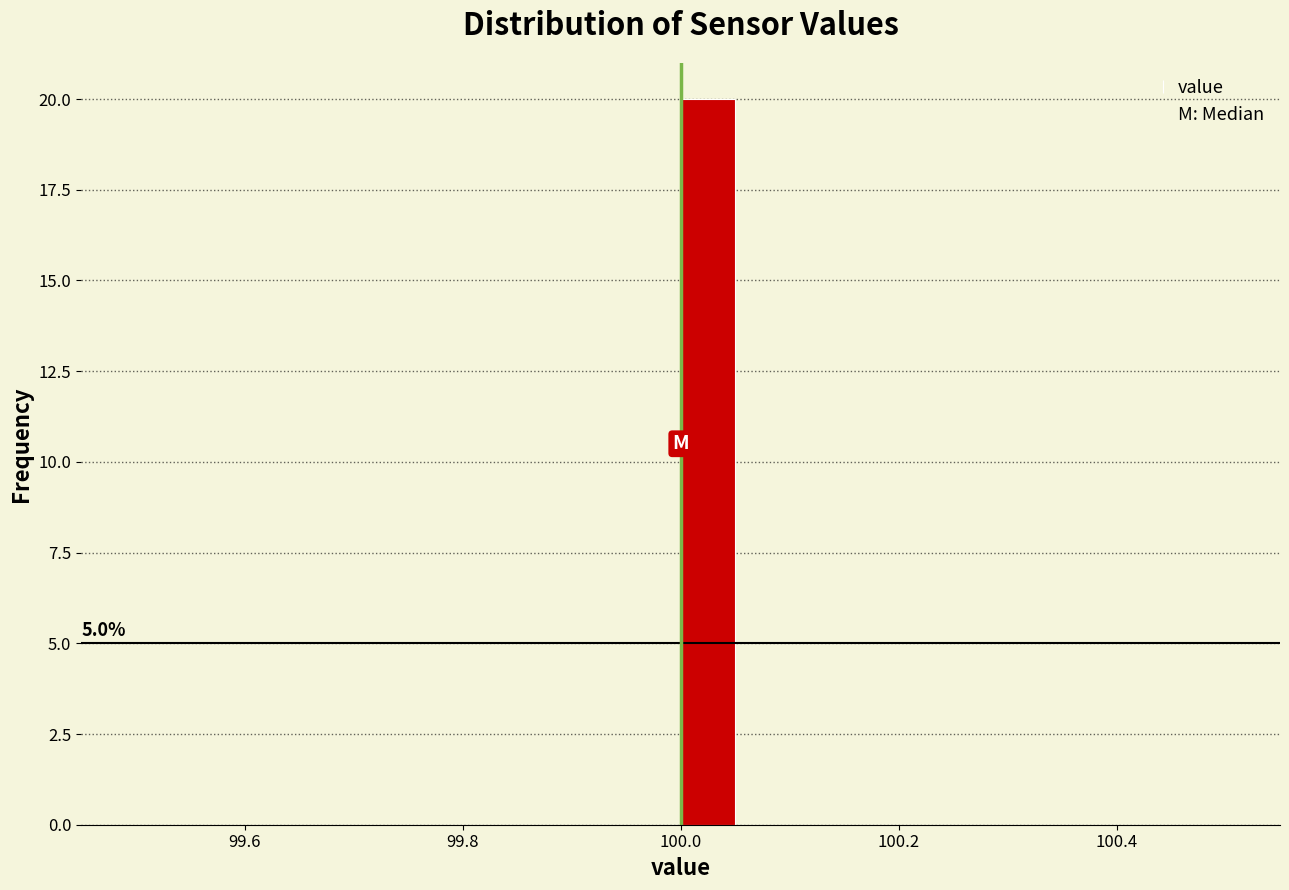

Read against the x-axis, roughly where is the centre of the tallest bar?

100.02